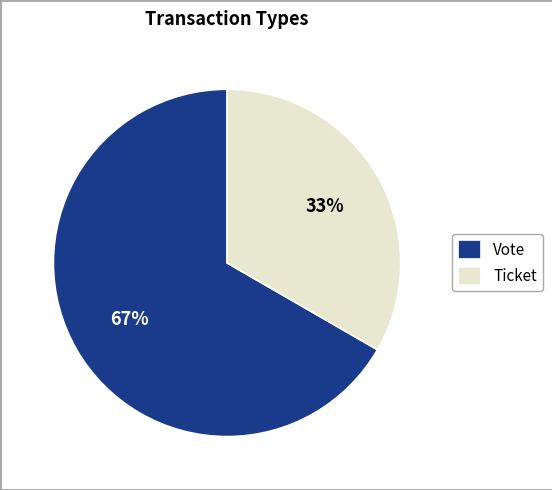

True or false: Vote accounts for 67% of the total.

True